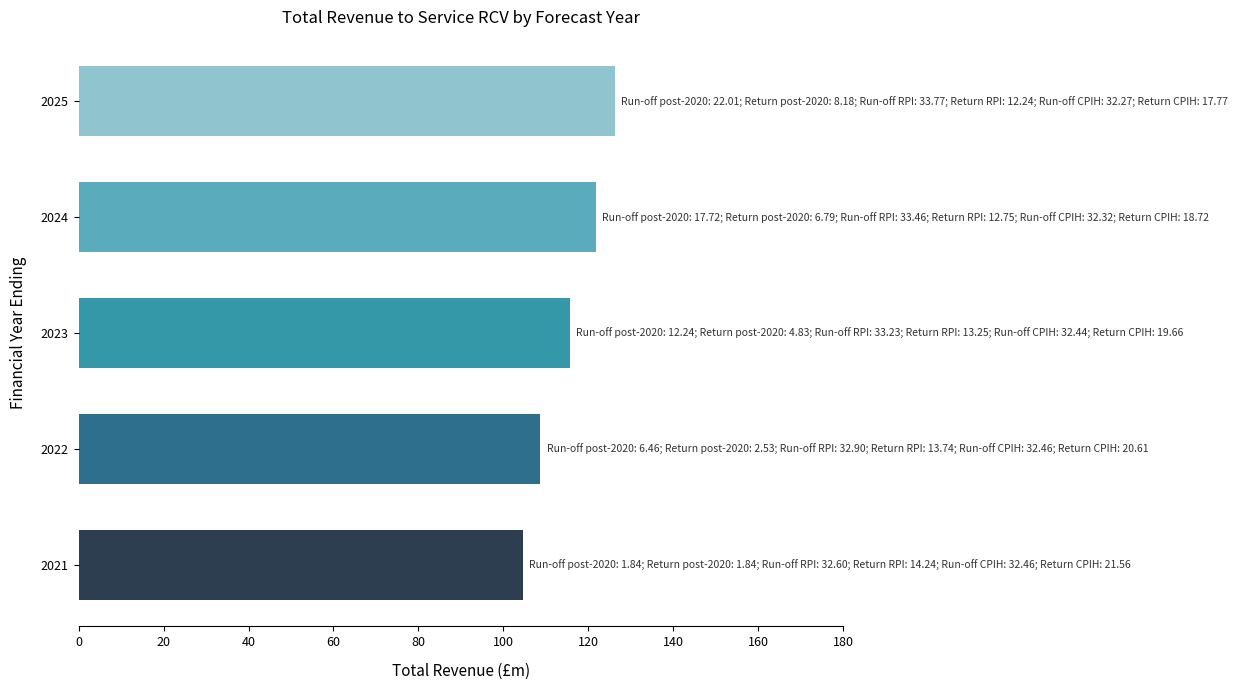

What is the difference between the second highest and minimum values?

17.2